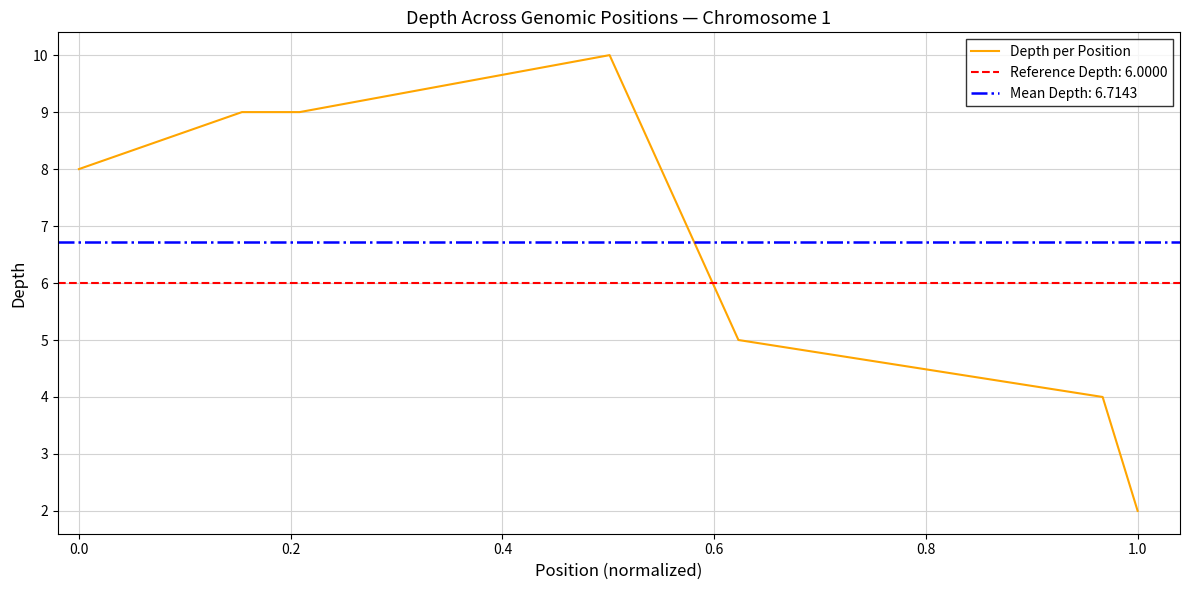

Does the chart have visible grid lines?

Yes